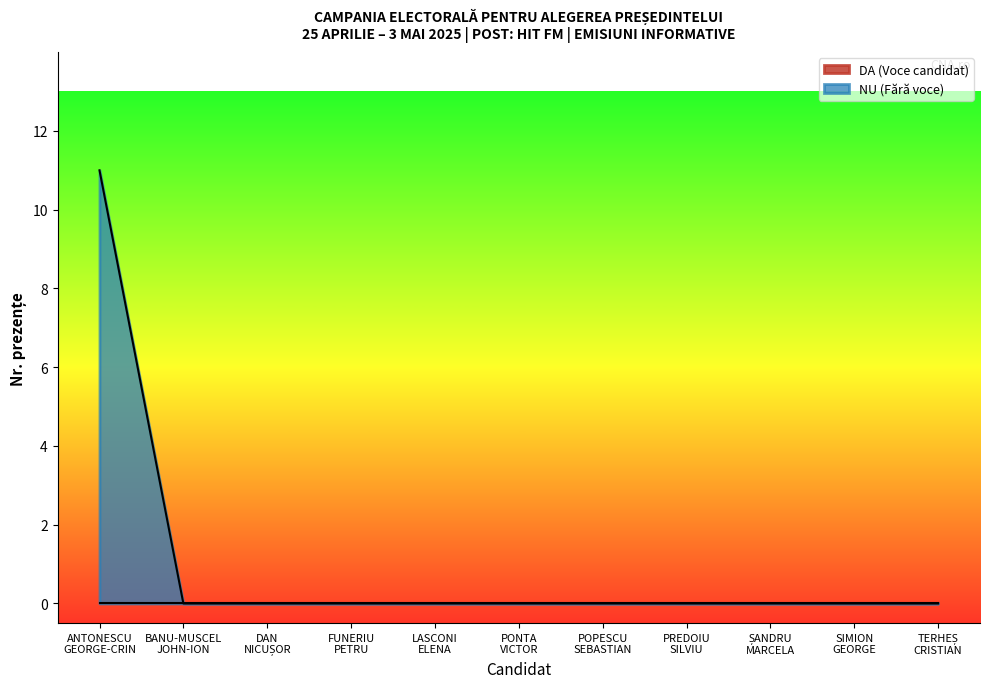

What is the maximum value for NU (Fără voce)?

11